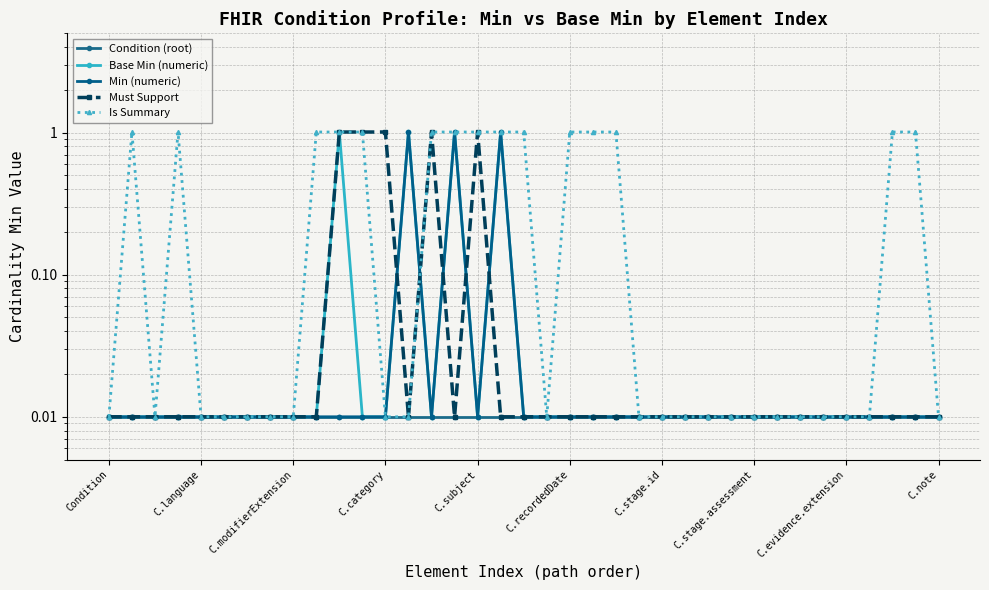

What is the difference between the second highest and second lowest values in the Base Min (numeric) series?

1.0